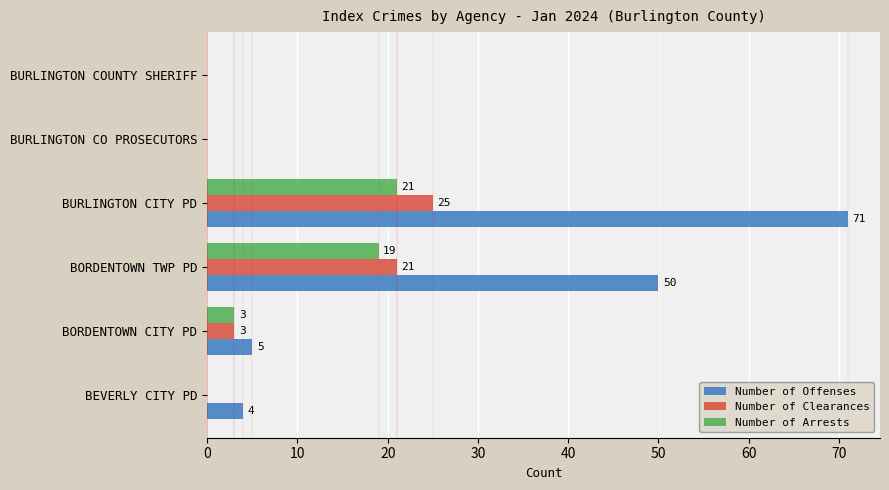

How many data points does each series have?

6